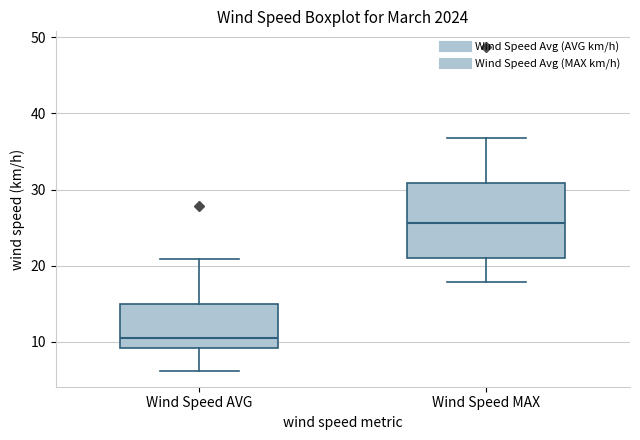

Which box is the tallest, from its lower edge to its upper edge?

Wind Speed MAX